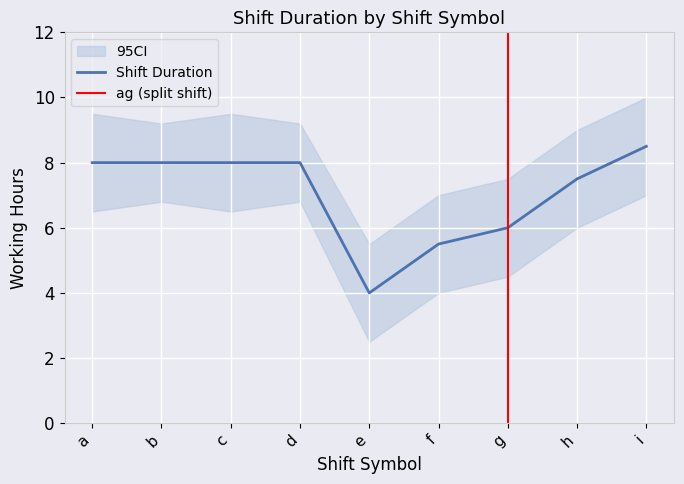

True or false: Shift Duration has a value of 4.0 at e.

True